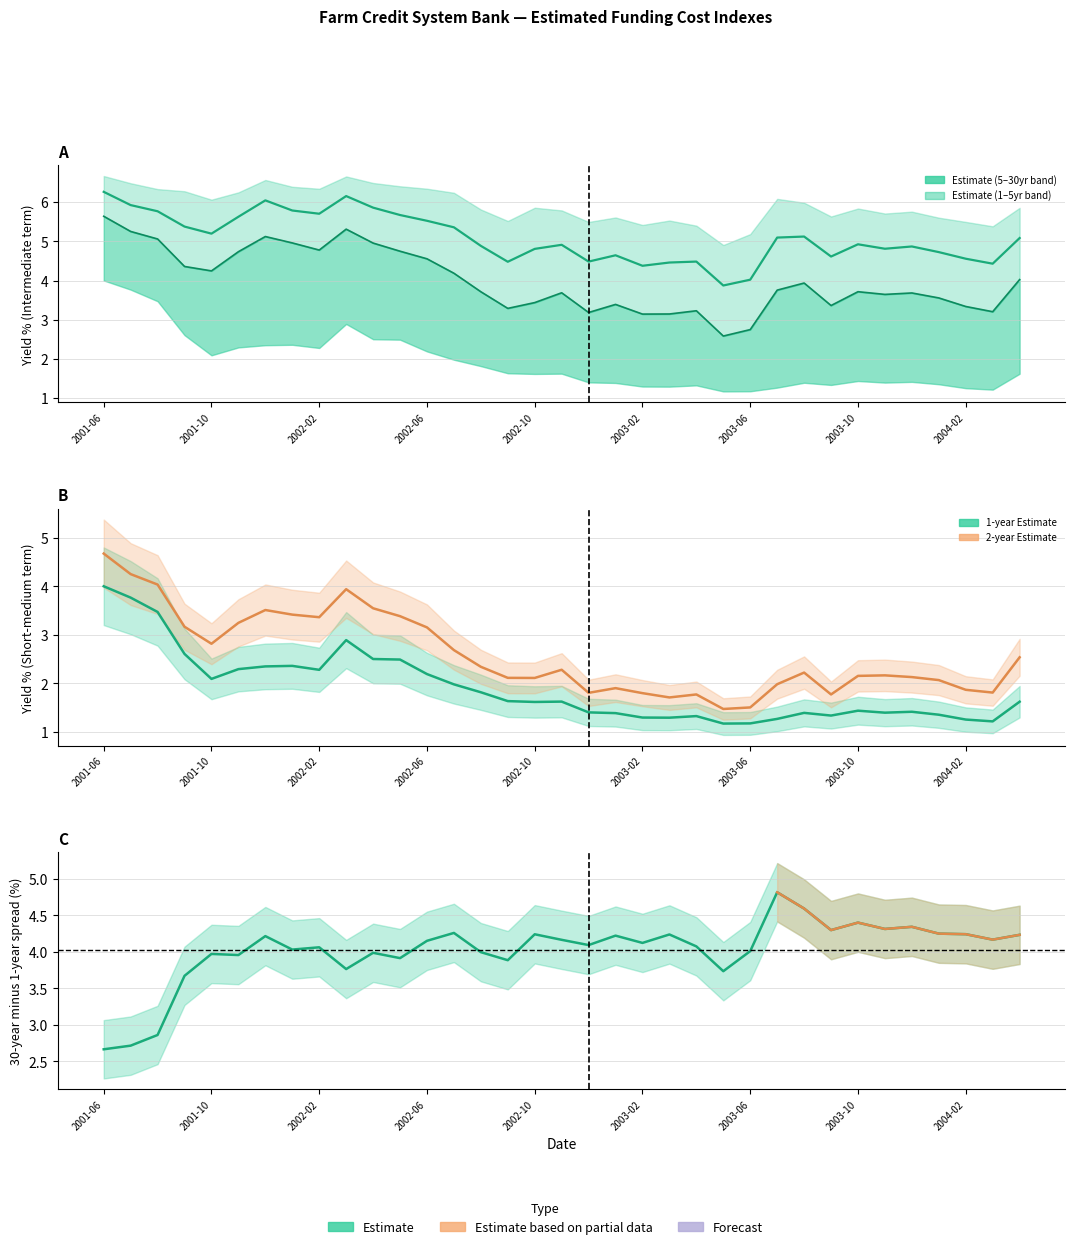

The value of 5-year at 2002-11 is 2.9. True or false?

False